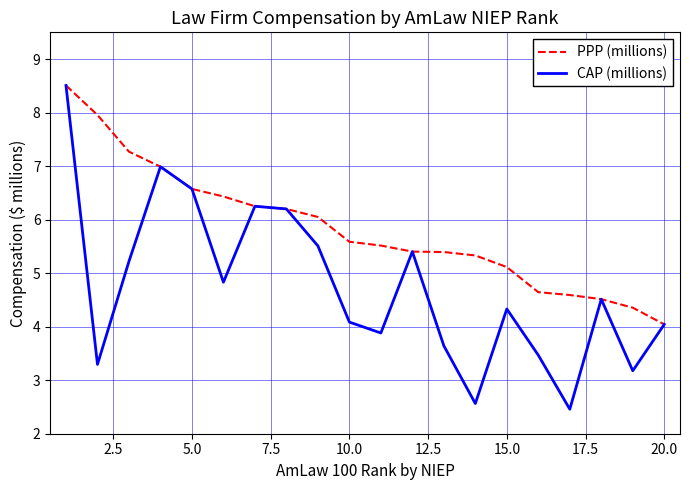

Which series has the largest total across all categories?

PPP (millions)